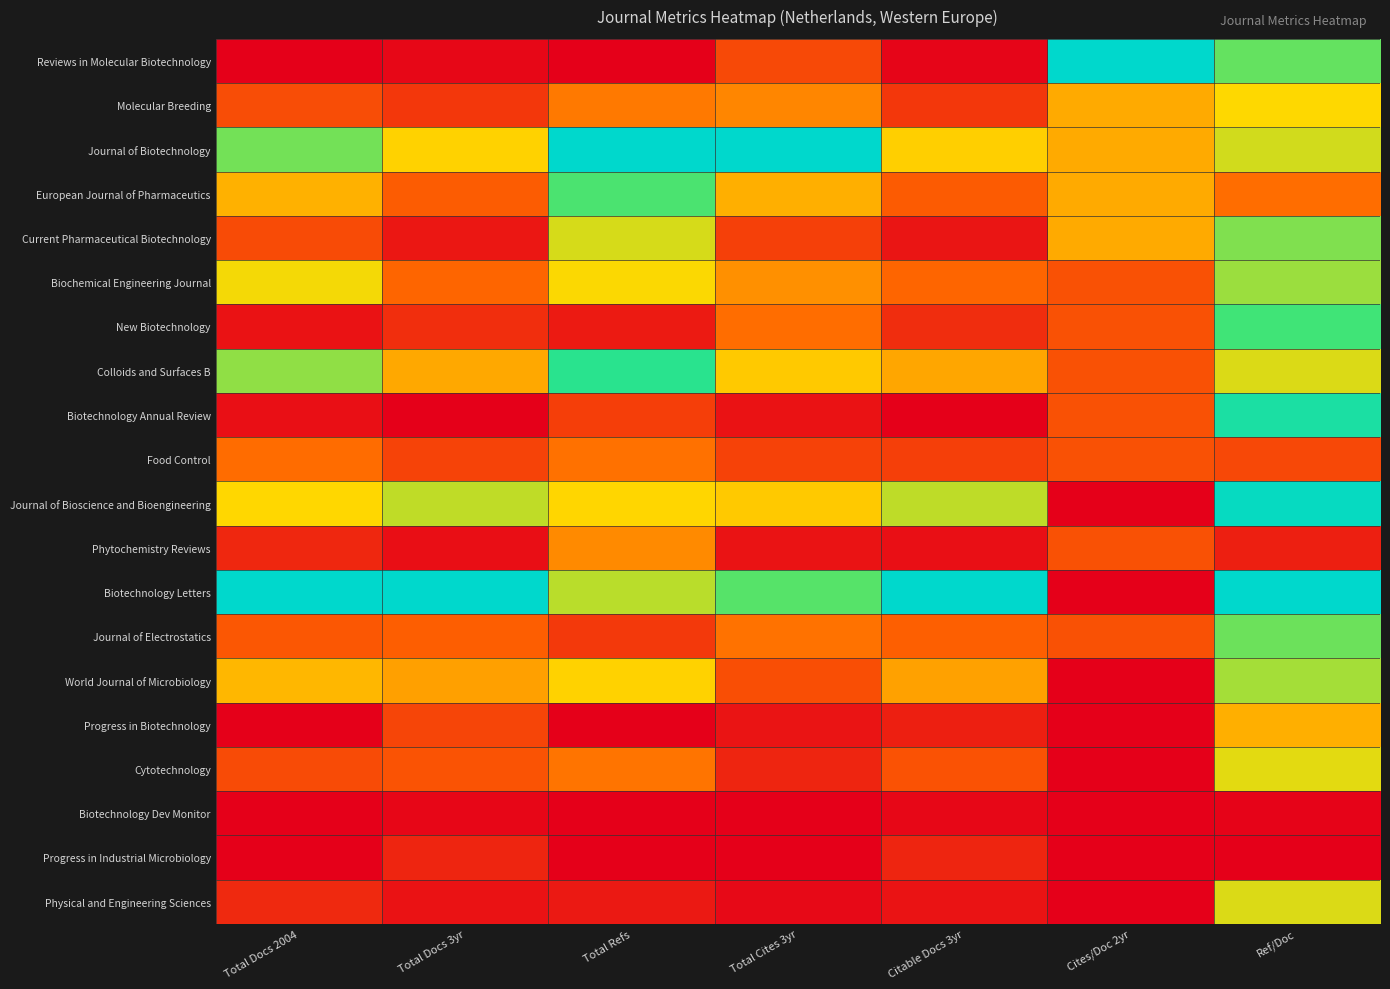

Reading right to left, what are all the values shown in this chart?

Reviews in Molecular Biotechnology: Ref/Doc=0.7	Cites/Doc 2yr=1.0	Citable Docs 3yr=0.0	Total Cites 3yr=0.2	Total Refs=0.0	Total Docs 3yr=0.0	Total Docs 2004=0.0
Molecular Breeding: Ref/Doc=0.5	Cites/Doc 2yr=0.4	Citable Docs 3yr=0.1	Total Cites 3yr=0.3	Total Refs=0.3	Total Docs 3yr=0.1	Total Docs 2004=0.2
Journal of Biotechnology: Ref/Doc=0.6	Cites/Doc 2yr=0.4	Citable Docs 3yr=0.5	Total Cites 3yr=1.0	Total Refs=1.0	Total Docs 3yr=0.5	Total Docs 2004=0.7
European Journal of Pharmaceutics: Ref/Doc=0.3	Cites/Doc 2yr=0.4	Citable Docs 3yr=0.2	Total Cites 3yr=0.4	Total Refs=0.7	Total Docs 3yr=0.2	Total Docs 2004=0.4
Current Pharmaceutical Biotechnology: Ref/Doc=0.7	Cites/Doc 2yr=0.4	Citable Docs 3yr=0.1	Total Cites 3yr=0.2	Total Refs=0.5	Total Docs 3yr=0.1	Total Docs 2004=0.2
Biochemical Engineering Journal: Ref/Doc=0.6	Cites/Doc 2yr=0.2	Citable Docs 3yr=0.2	Total Cites 3yr=0.3	Total Refs=0.5	Total Docs 3yr=0.2	Total Docs 2004=0.5
New Biotechnology: Ref/Doc=0.7	Cites/Doc 2yr=0.2	Citable Docs 3yr=0.1	Total Cites 3yr=0.3	Total Refs=0.1	Total Docs 3yr=0.1	Total Docs 2004=0.0
Colloids and Surfaces B: Ref/Doc=0.5	Cites/Doc 2yr=0.2	Citable Docs 3yr=0.4	Total Cites 3yr=0.5	Total Refs=0.8	Total Docs 3yr=0.4	Total Docs 2004=0.6
Biotechnology Annual Review: Ref/Doc=0.9	Cites/Doc 2yr=0.2	Citable Docs 3yr=0.0	Total Cites 3yr=0.0	Total Refs=0.2	Total Docs 3yr=0.0	Total Docs 2004=0.0
Food Control: Ref/Doc=0.2	Cites/Doc 2yr=0.2	Citable Docs 3yr=0.2	Total Cites 3yr=0.2	Total Refs=0.3	Total Docs 3yr=0.2	Total Docs 2004=0.3
Journal of Bioscience and Bioengineering: Ref/Doc=1.0	Cites/Doc 2yr=0.0	Citable Docs 3yr=0.6	Total Cites 3yr=0.5	Total Refs=0.5	Total Docs 3yr=0.6	Total Docs 2004=0.5
Phytochemistry Reviews: Ref/Doc=0.1	Cites/Doc 2yr=0.2	Citable Docs 3yr=0.0	Total Cites 3yr=0.1	Total Refs=0.3	Total Docs 3yr=0.0	Total Docs 2004=0.1
Biotechnology Letters: Ref/Doc=1.0	Cites/Doc 2yr=0.0	Citable Docs 3yr=1.0	Total Cites 3yr=0.7	Total Refs=0.6	Total Docs 3yr=1.0	Total Docs 2004=1.0
Journal of Electrostatics: Ref/Doc=0.7	Cites/Doc 2yr=0.2	Citable Docs 3yr=0.2	Total Cites 3yr=0.3	Total Refs=0.1	Total Docs 3yr=0.2	Total Docs 2004=0.2
World Journal of Microbiology: Ref/Doc=0.6	Cites/Doc 2yr=0.0	Citable Docs 3yr=0.4	Total Cites 3yr=0.2	Total Refs=0.5	Total Docs 3yr=0.4	Total Docs 2004=0.4
Progress in Biotechnology: Ref/Doc=0.4	Cites/Doc 2yr=0.0	Citable Docs 3yr=0.1	Total Cites 3yr=0.1	Total Refs=0.0	Total Docs 3yr=0.2	Total Docs 2004=0.0
Cytotechnology: Ref/Doc=0.5	Cites/Doc 2yr=0.0	Citable Docs 3yr=0.2	Total Cites 3yr=0.1	Total Refs=0.3	Total Docs 3yr=0.2	Total Docs 2004=0.2
Biotechnology Dev Monitor: Ref/Doc=0.0	Cites/Doc 2yr=0.0	Citable Docs 3yr=0.0	Total Cites 3yr=0.0	Total Refs=0.0	Total Docs 3yr=0.0	Total Docs 2004=0.0
Progress in Industrial Microbiology: Ref/Doc=0.0	Cites/Doc 2yr=0.0	Citable Docs 3yr=0.1	Total Cites 3yr=0.0	Total Refs=0.0	Total Docs 3yr=0.1	Total Docs 2004=0.0
Physical and Engineering Sciences: Ref/Doc=0.5	Cites/Doc 2yr=0.0	Citable Docs 3yr=0.0	Total Cites 3yr=0.0	Total Refs=0.1	Total Docs 3yr=0.0	Total Docs 2004=0.1